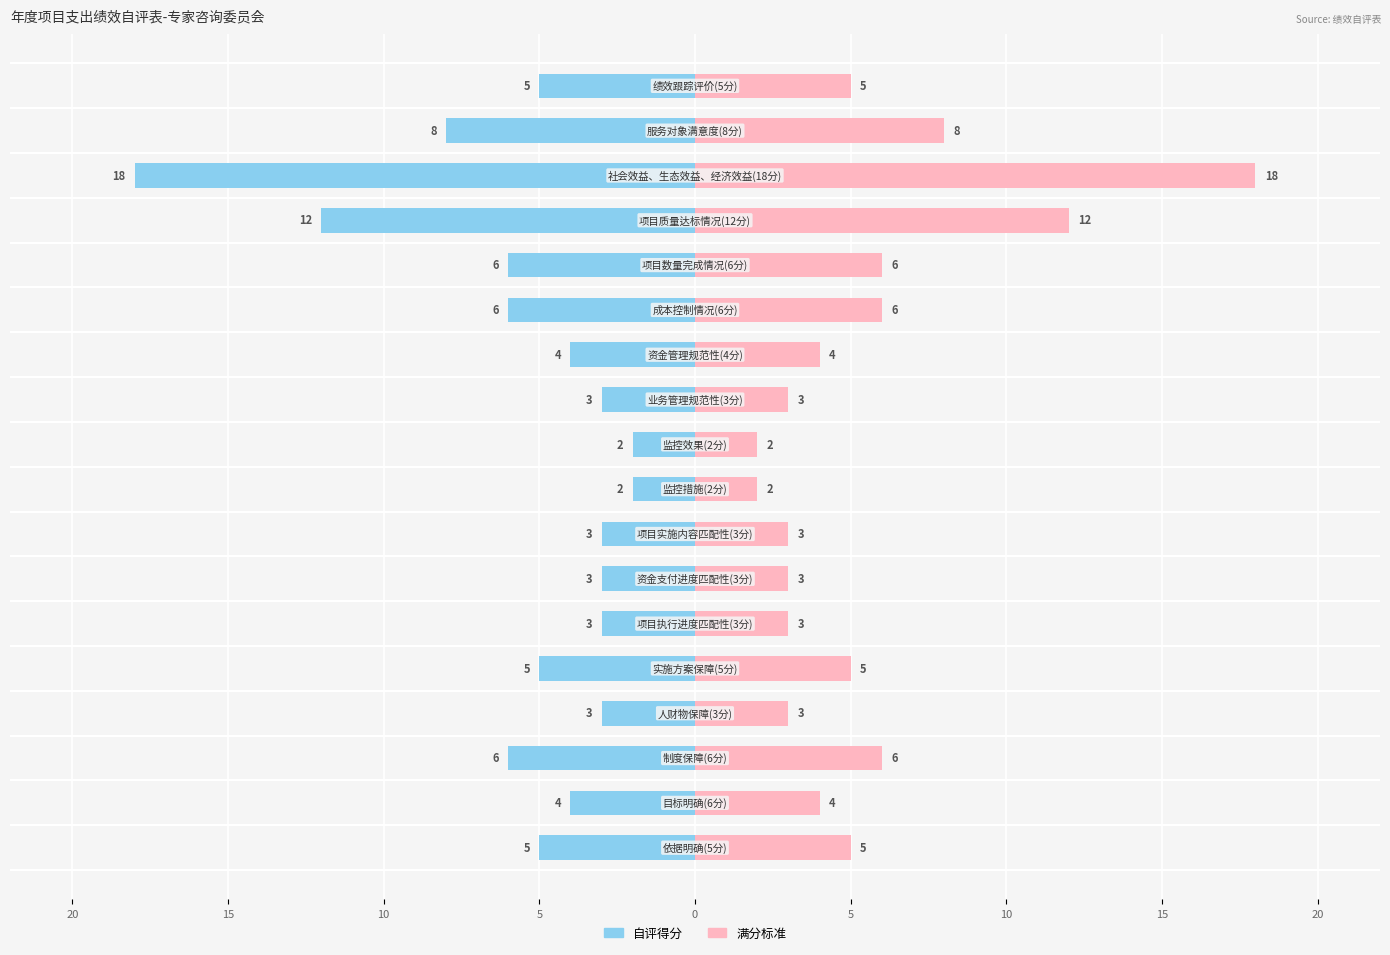

How many series are shown in this chart?

2